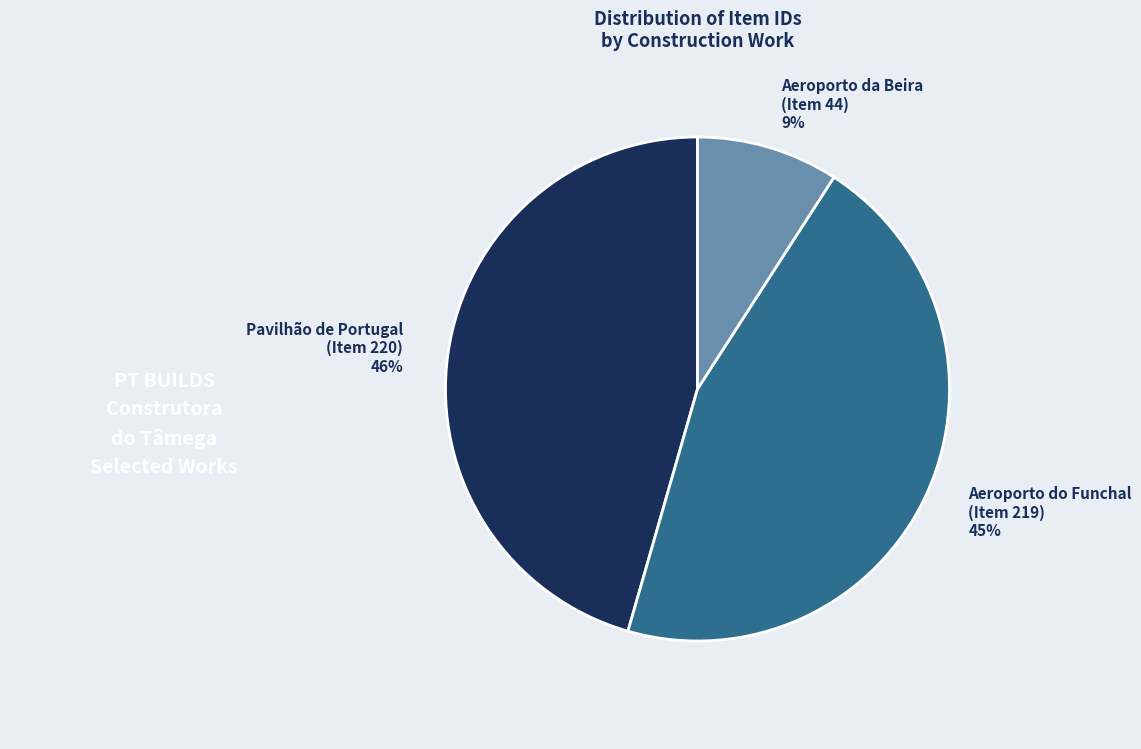

Which slice is the smallest?

Aeroporto da Beira (Item 44)